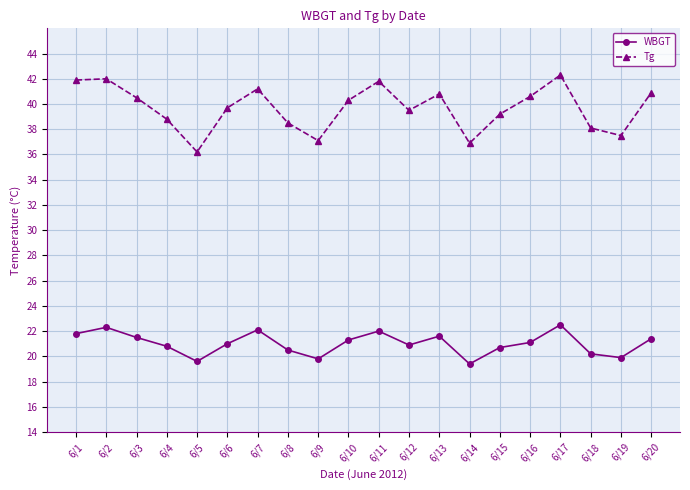

Rank the series at 6/6 from highest to lowest value.

Tg, WBGT